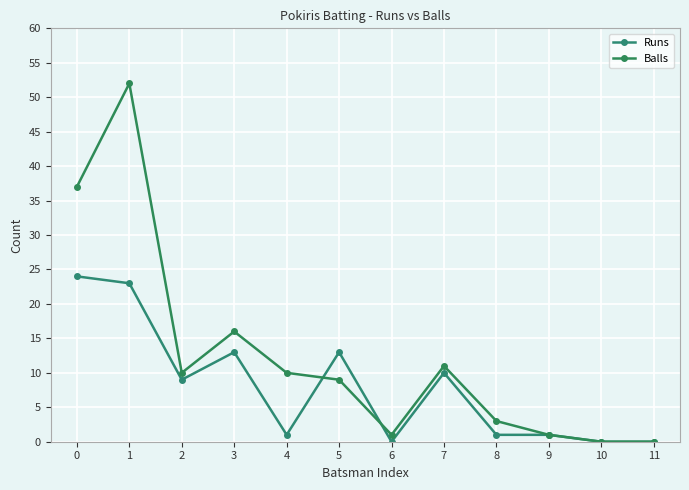

Reading left to right, list all the values displayed in this chart.

Runs: 0=24	1=23	2=9	3=13	4=1	5=13	6=0	7=10	8=1	9=1	10=0	11=0
Balls: 0=37	1=52	2=10	3=16	4=10	5=9	6=1	7=11	8=3	9=1	10=0	11=0